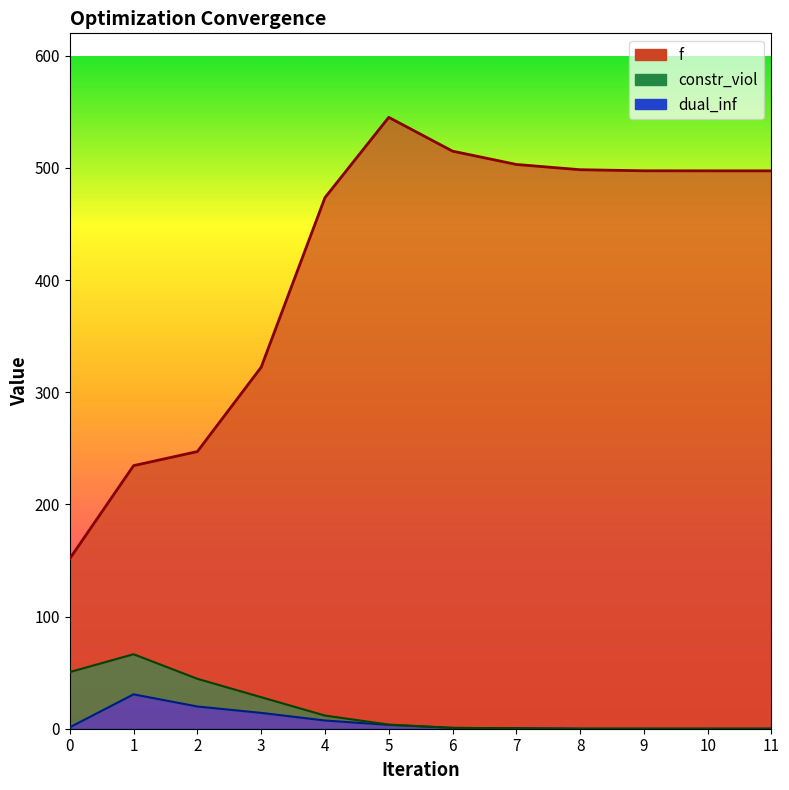

What is the average value of the dual_inf series?

6.5